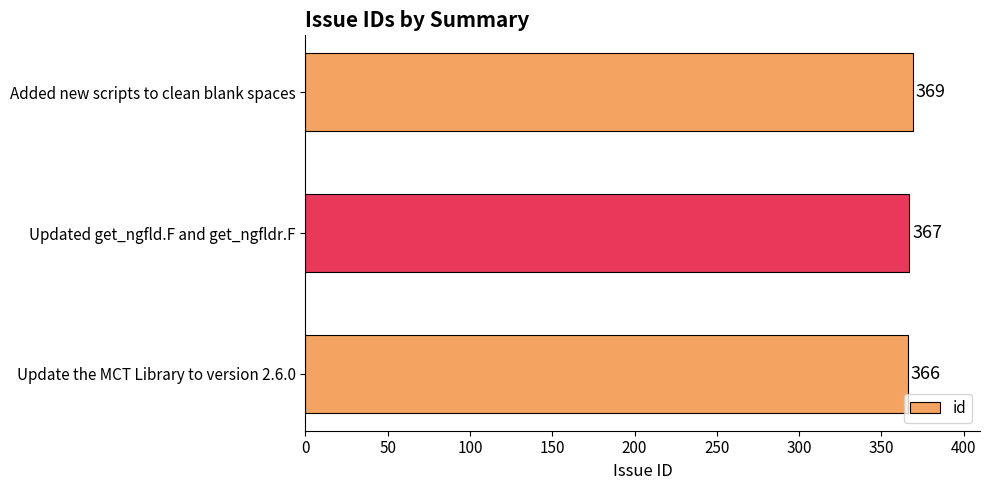

List the labels in order of value, largest first.

Added new scripts to clean blank spaces, Updated get_ngfld.F and get_ngfldr.F, Update the MCT Library to version 2.6.0